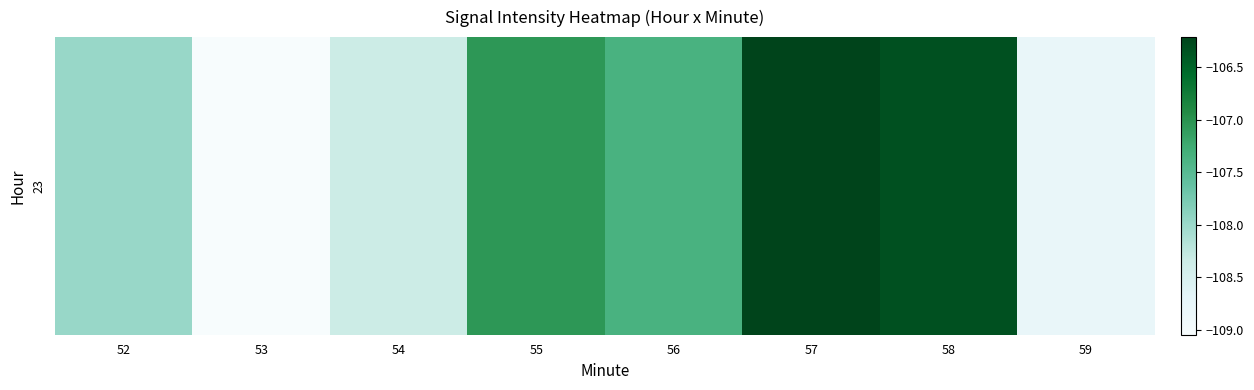

Which category has the highest value across all series?

57